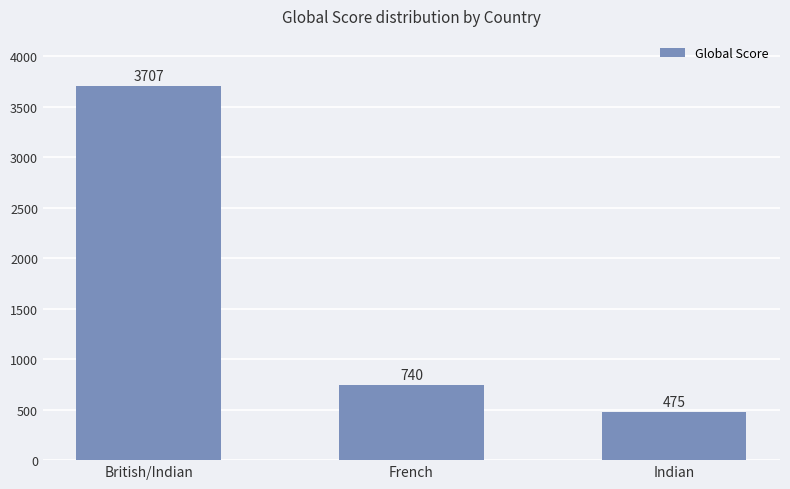

Reading left to right, what are all the values shown in this chart?

British/Indian=3707	French=740	Indian=475